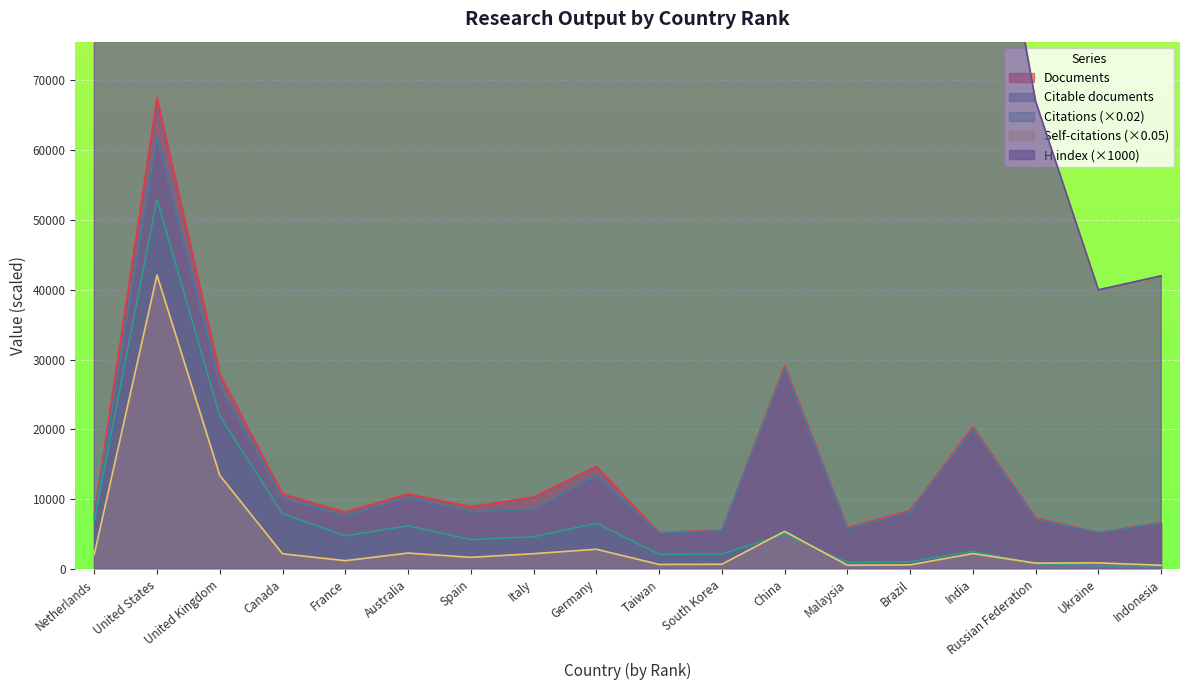

How many data points does each series have?

18